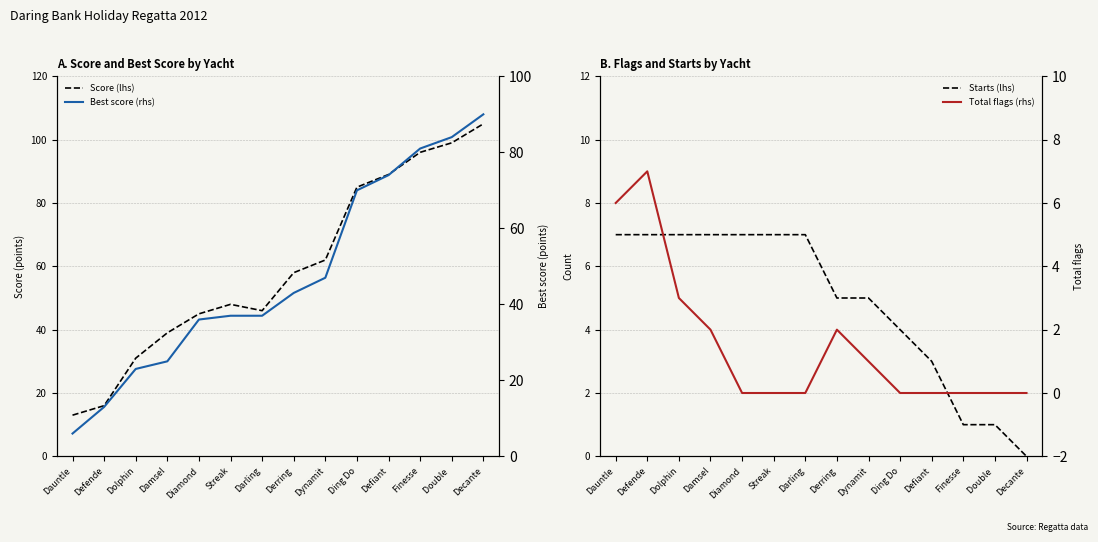

True or false: Best score (rhs) and Score (lhs) intersect in this chart.

False